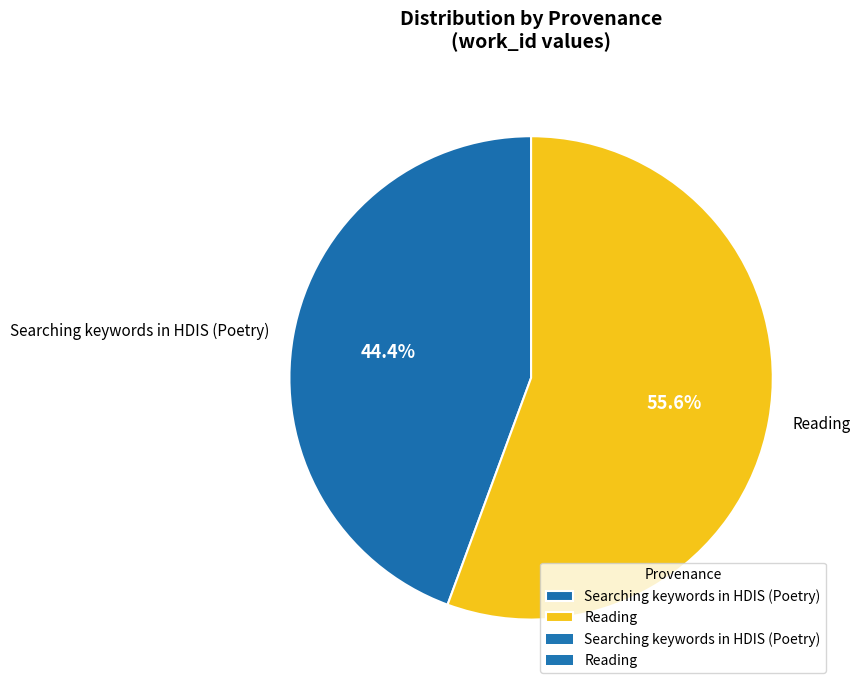

How much of the chart is everything except Reading?

44.4%